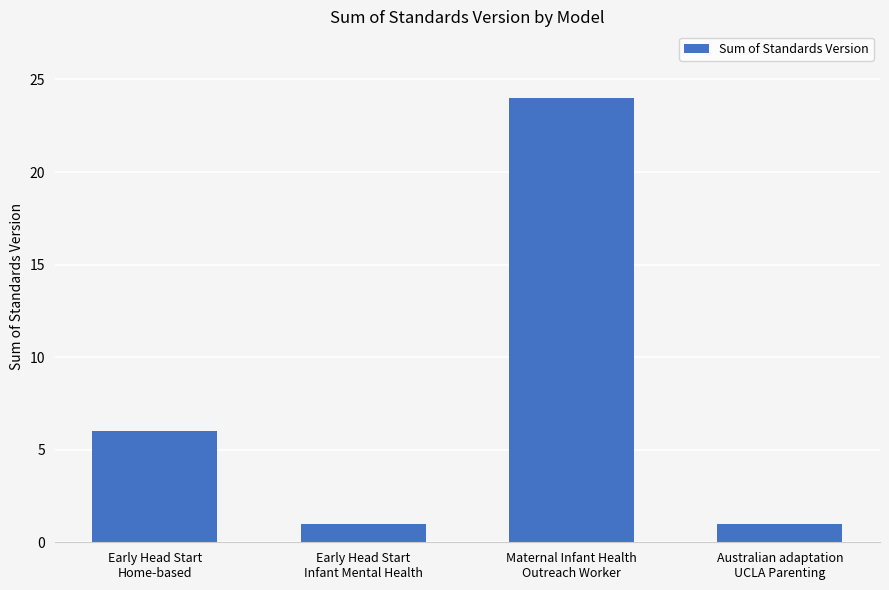

What is the greatest value displayed?

24